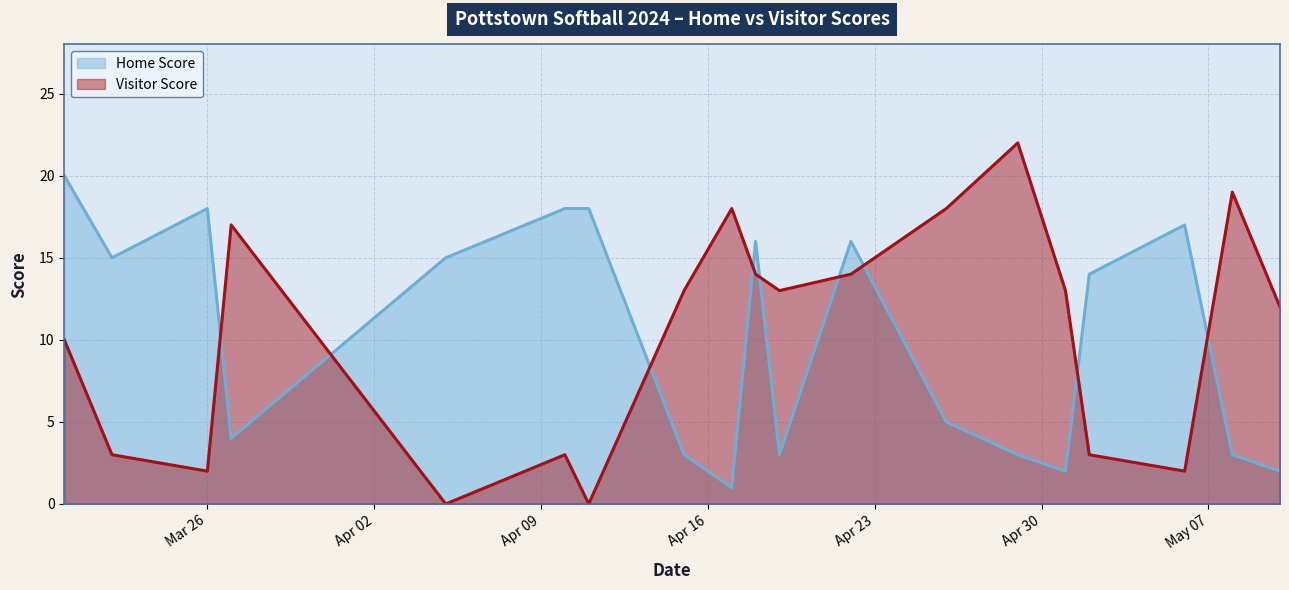

How many interior local valleys does the Home Score series have?

5